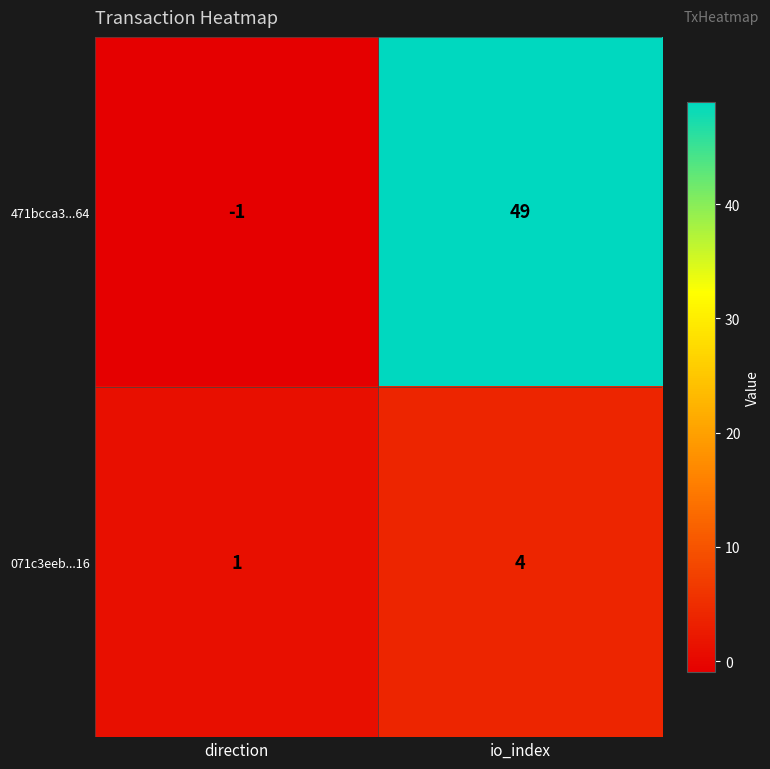

What is the sum of the 471bcca3...64 values at direction and io_index?

48